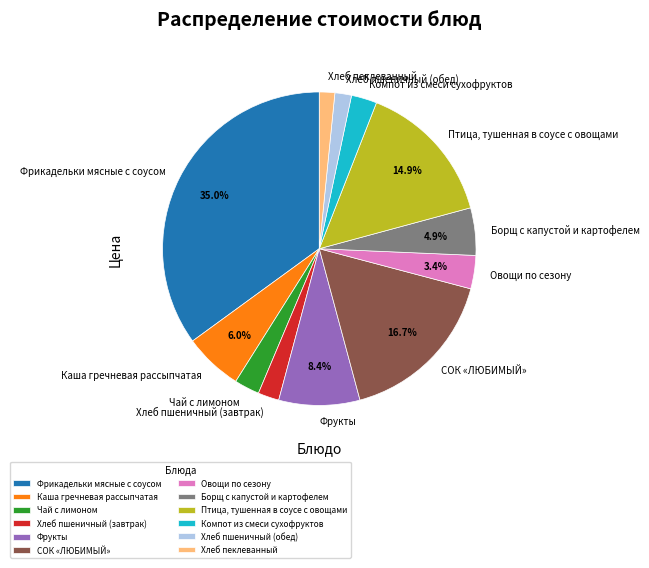

Combined, do Птица, тушенная в соусе с овощами and Овощи по сезону account for over 50%?

No